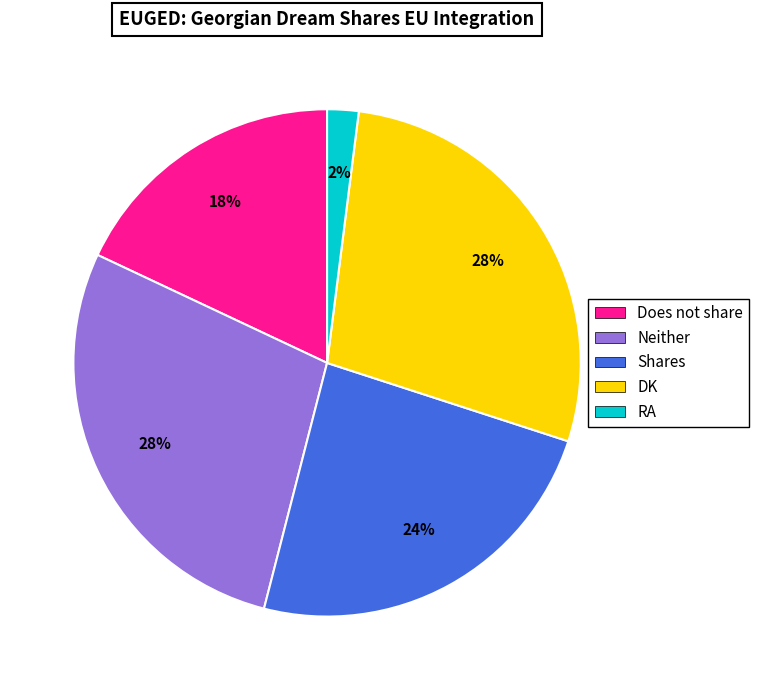

Is there a majority slice in this chart?

No